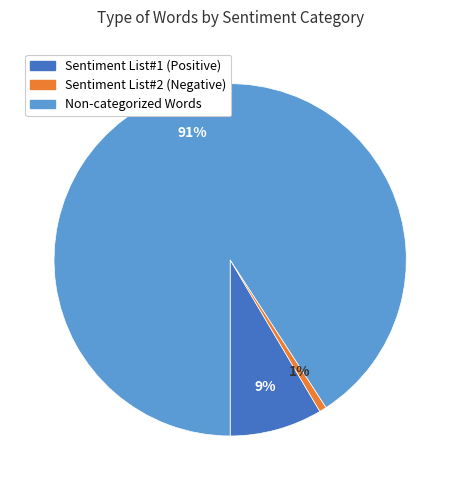

To the nearest percent, what is the average slice percentage?

33%